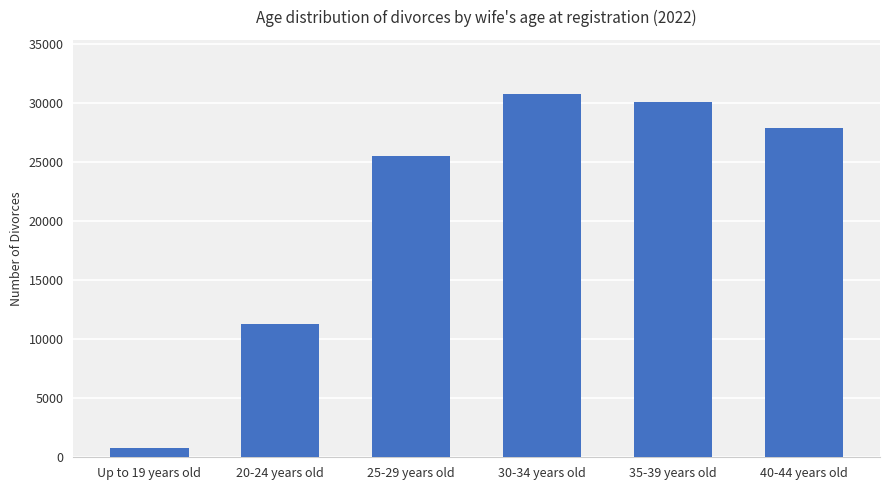

Is it true that the value at 30-34 years old is 30729?

True